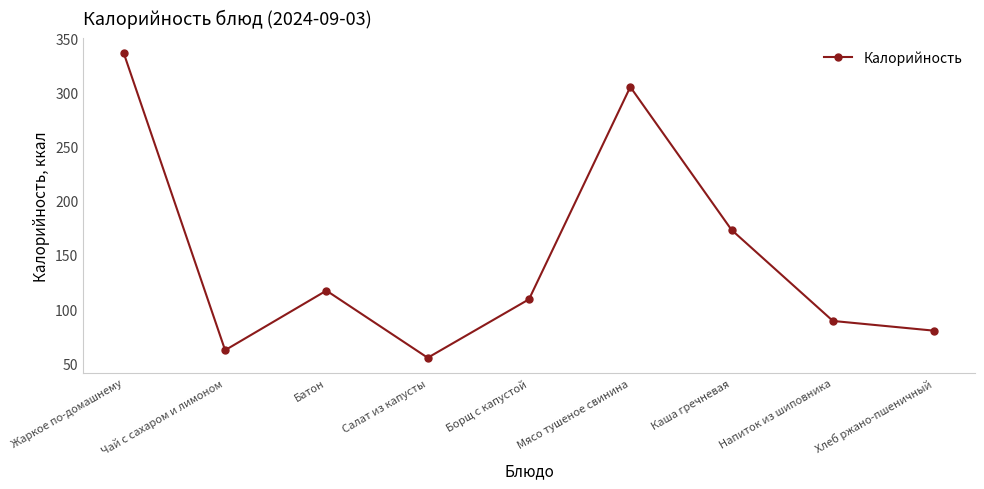

The chart shows a value of 74 at Мясо тушеное свинина. True or false?

False